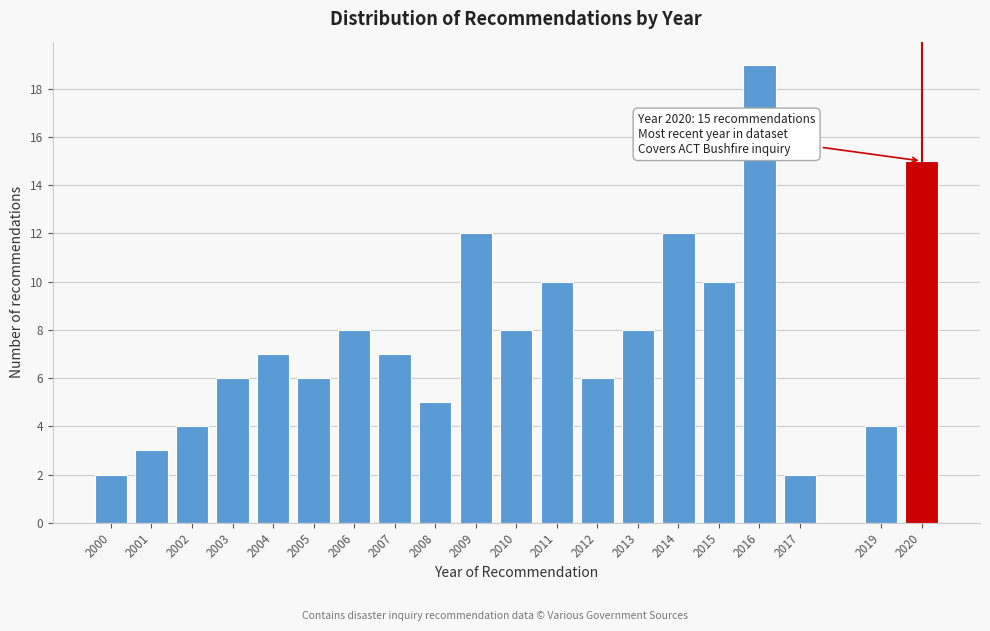

Reading left to right, list all the values displayed in this chart.

2000=2	2001=3	2002=4	2003=6	2004=7	2005=6	2006=8	2007=7	2008=5	2009=12	2010=8	2011=10	2012=6	2013=8	2014=12	2015=10	2016=19	2017=2	2019=4	2020=15